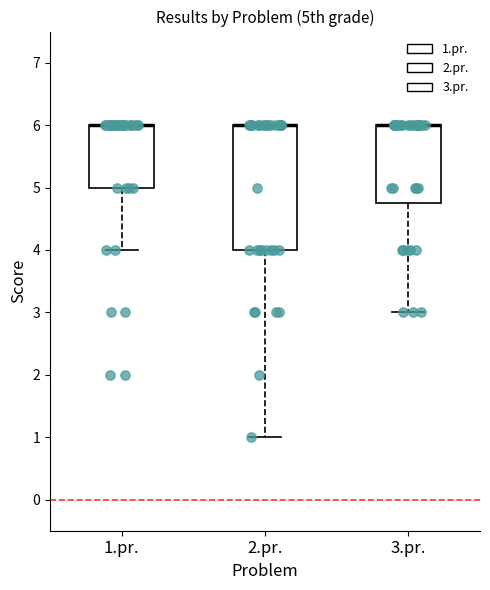

Reading left to right, read every box against the y-axis: the position of its median line, the range the box covers, and the ends of its whiskers. The values are not printed on the chart, so give them approximately, as read against the axis.

1.pr.: median 6.0 (drawn on the box's upper edge), box 5.0 to 6.0, whiskers 4.0 to 6.0
2.pr.: median 6.0 (drawn on the box's upper edge), box 4.0 to 6.0, whiskers 1.0 to 6.0
3.pr.: median 6.0 (drawn on the box's upper edge), box 4.8 to 6.0, whiskers 3.0 to 6.0